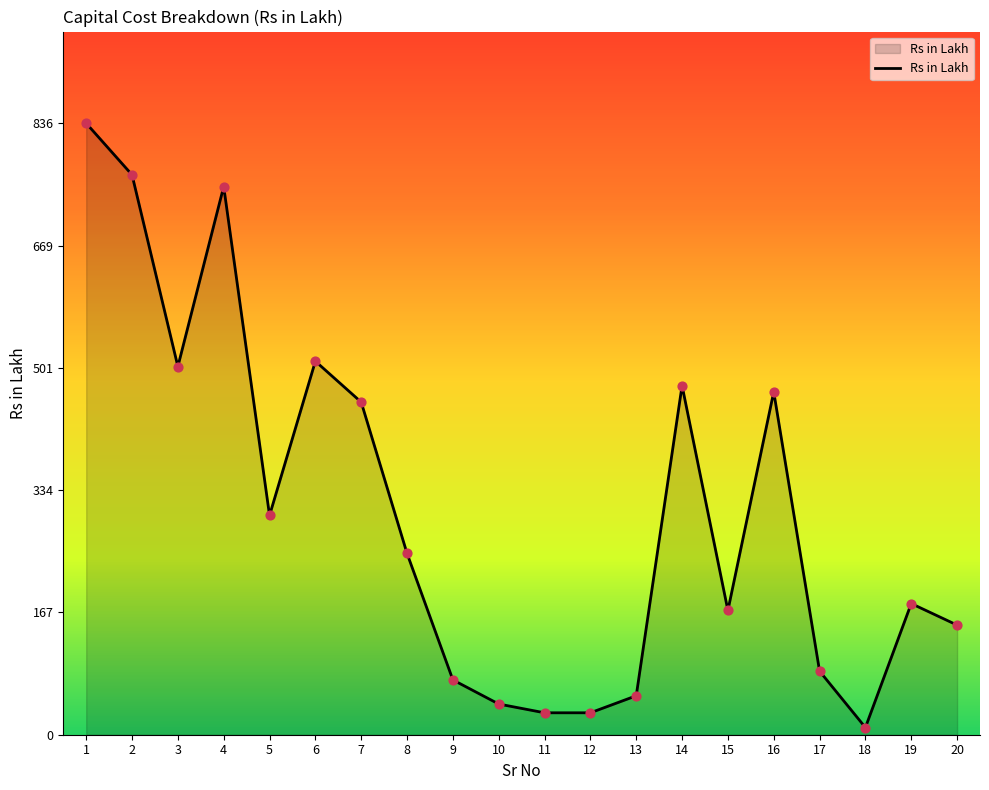

What is the ratio of the value at 5 to the value at 6?

0.6